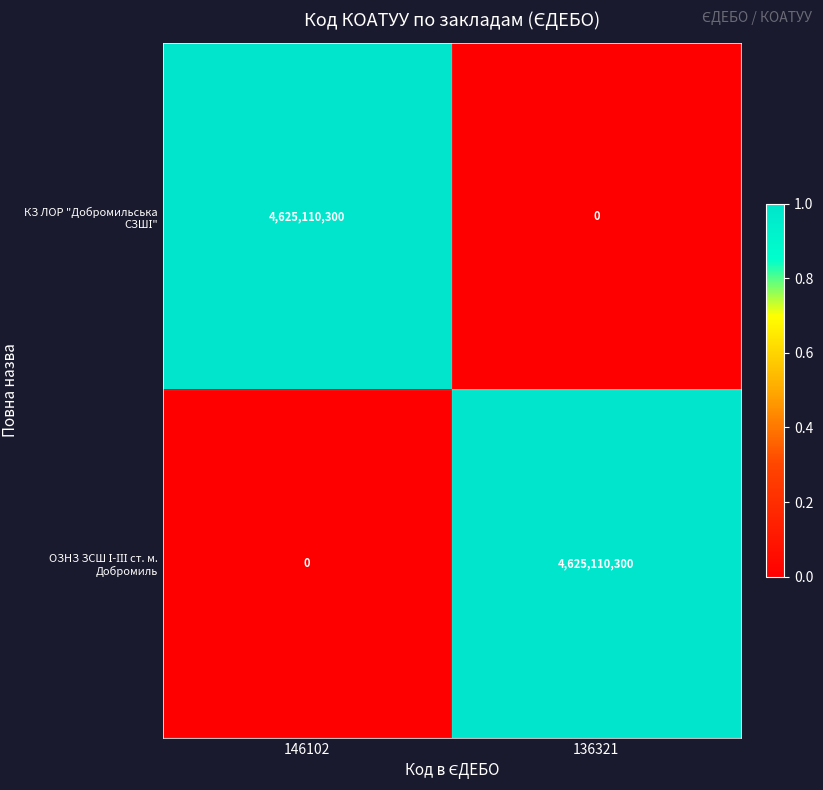

What is the total value across all series at 136321?

4625110300